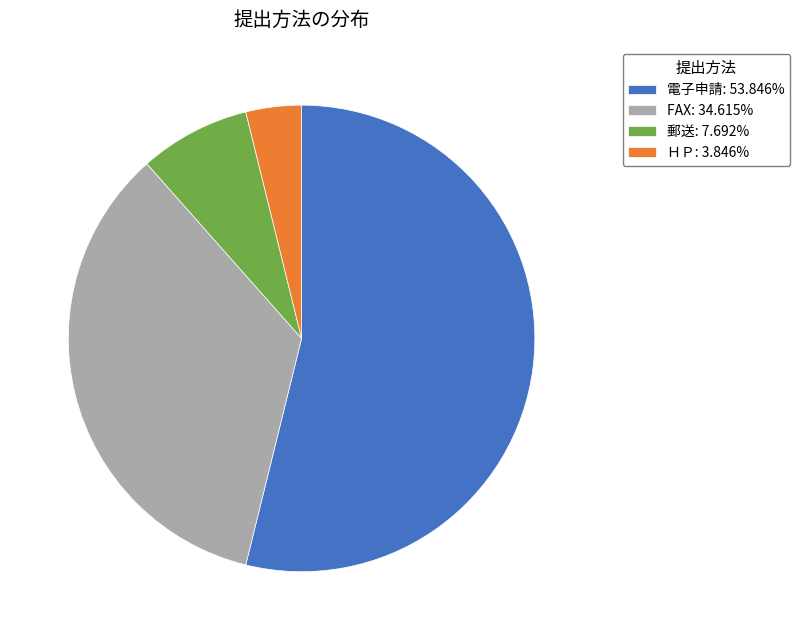

How many segments does this pie chart have?

4